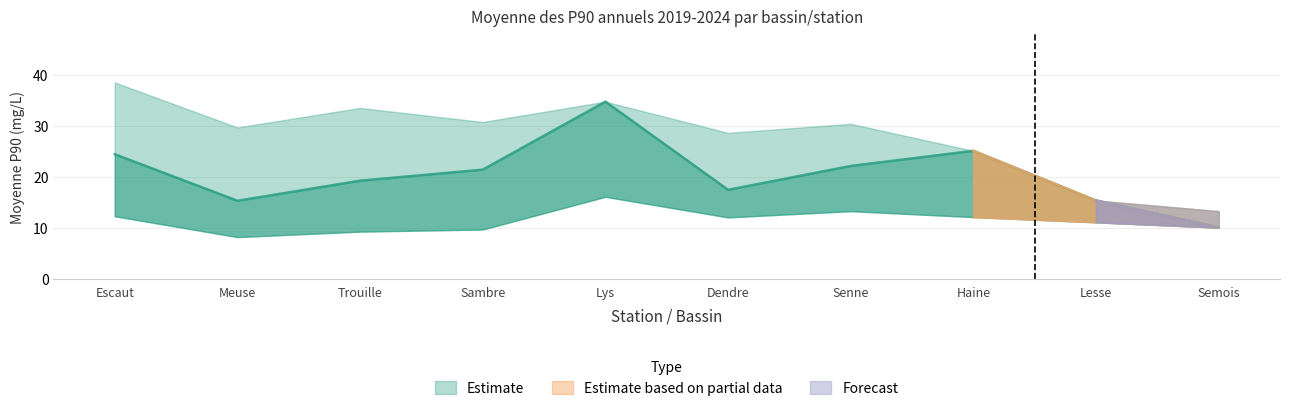

What position from the left is Meuse?

2